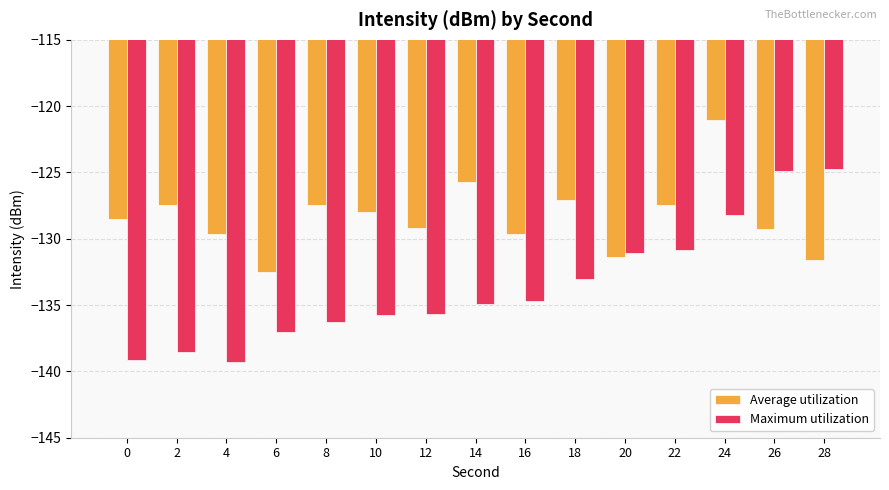

What is the difference between the maximum and minimum values in the Average utilization series?

11.4